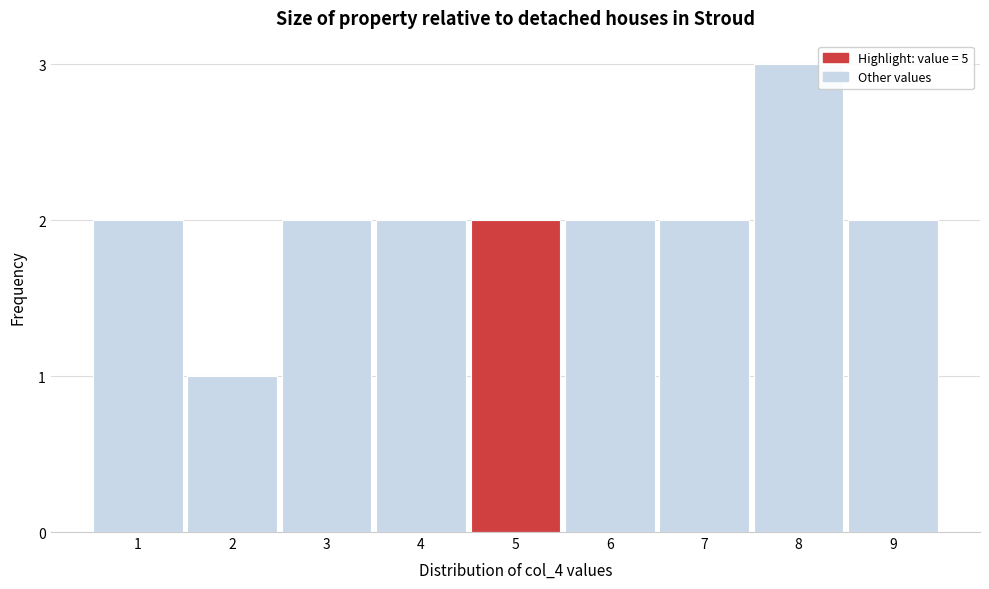

Reading left to right, list all the values displayed in this chart.

2	1	2	2	2	2	2	3	2